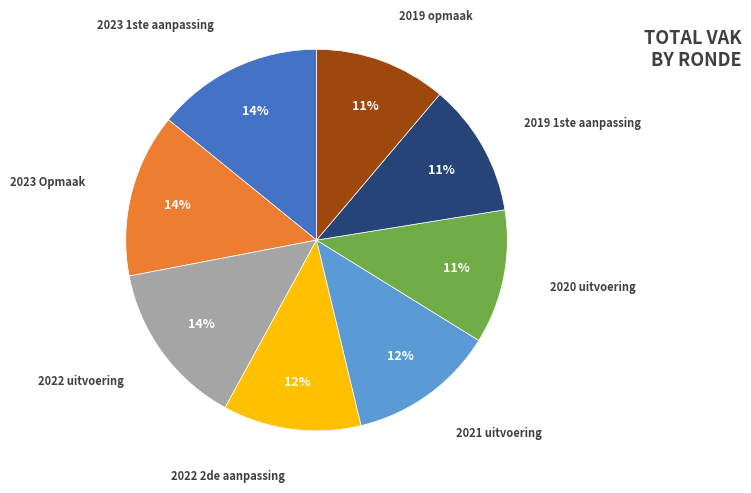

To the nearest percent, what percentage of the pie is 2022 2de aanpassing?

12%